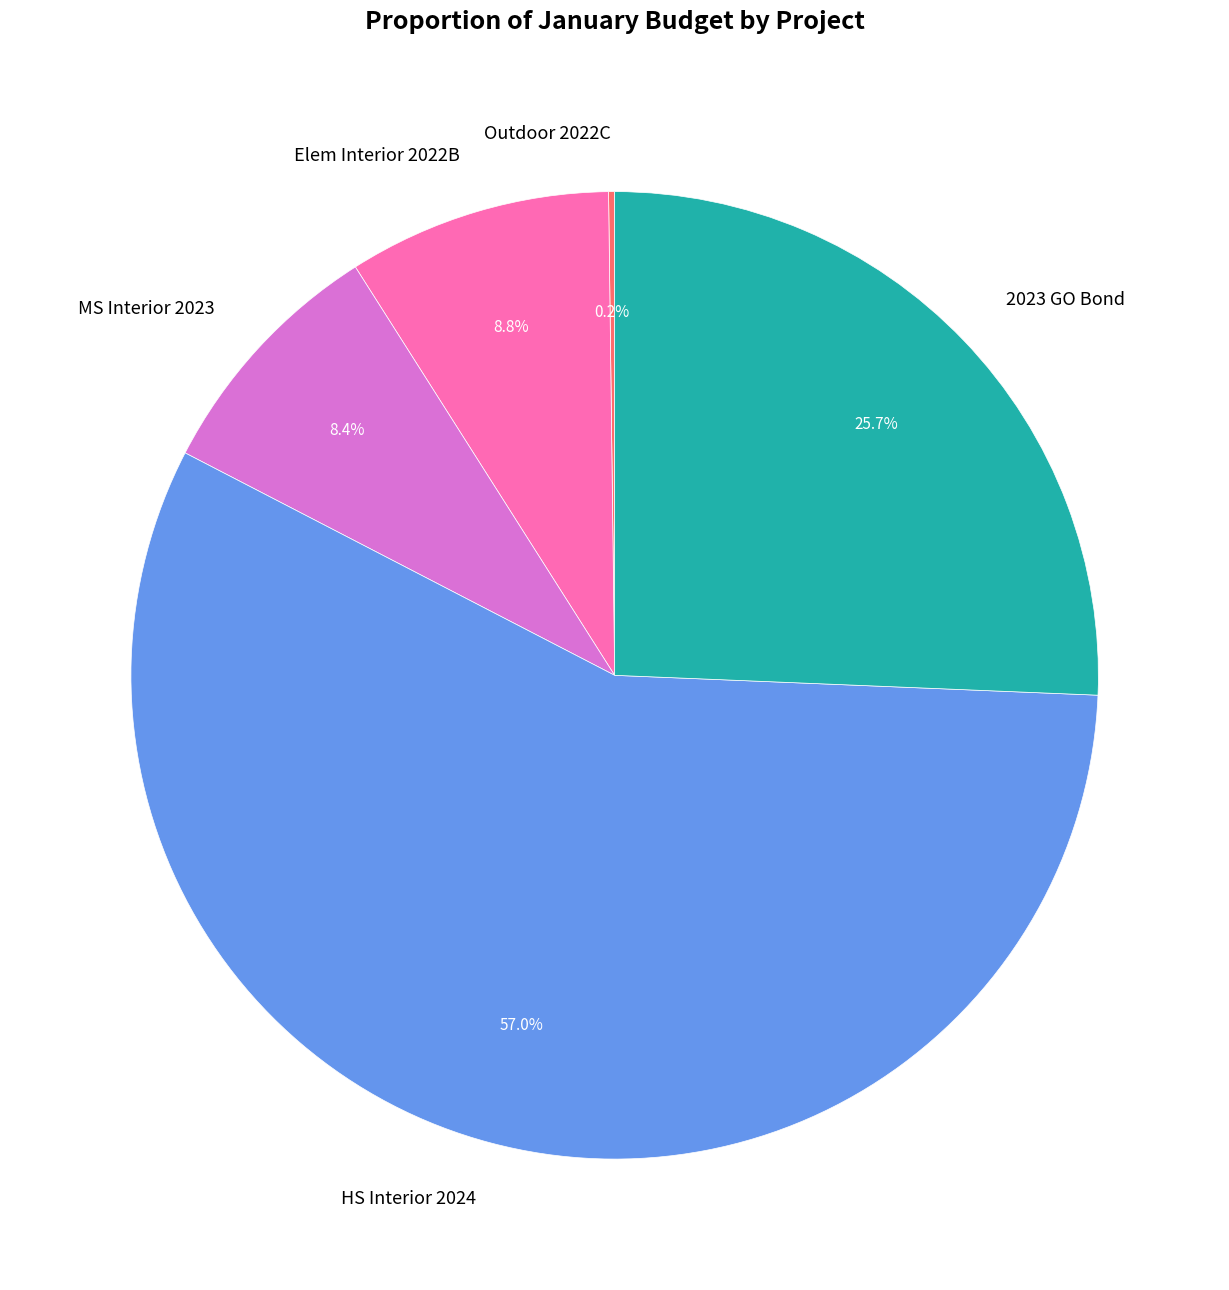

Does any single category account for the majority?

Yes